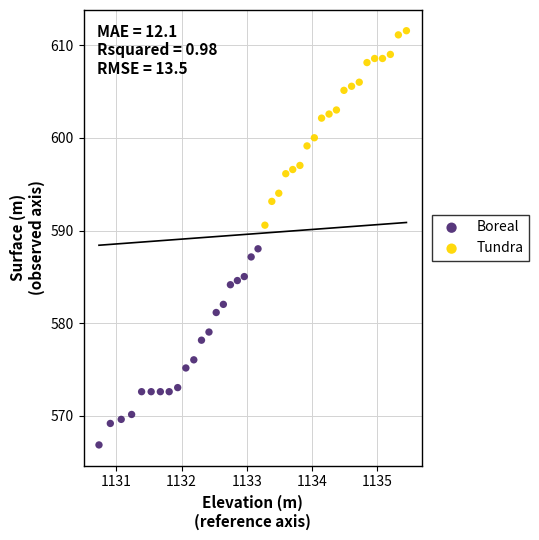

Which series reaches the maximum Y coordinate?

Tundra